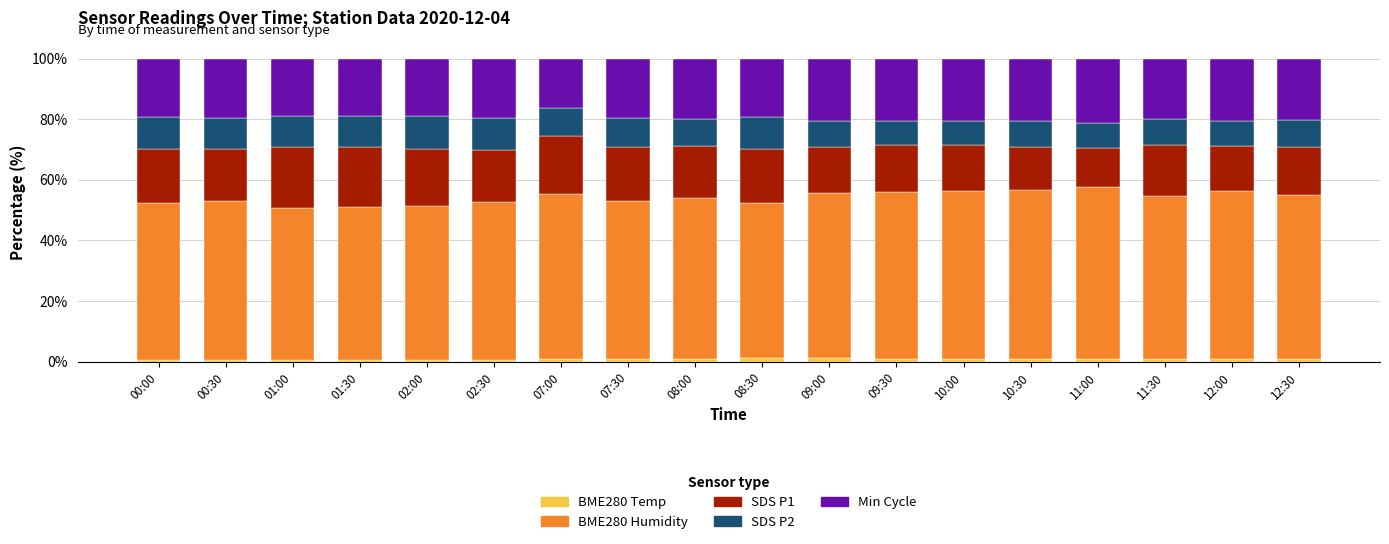

Are the bars horizontal?

No